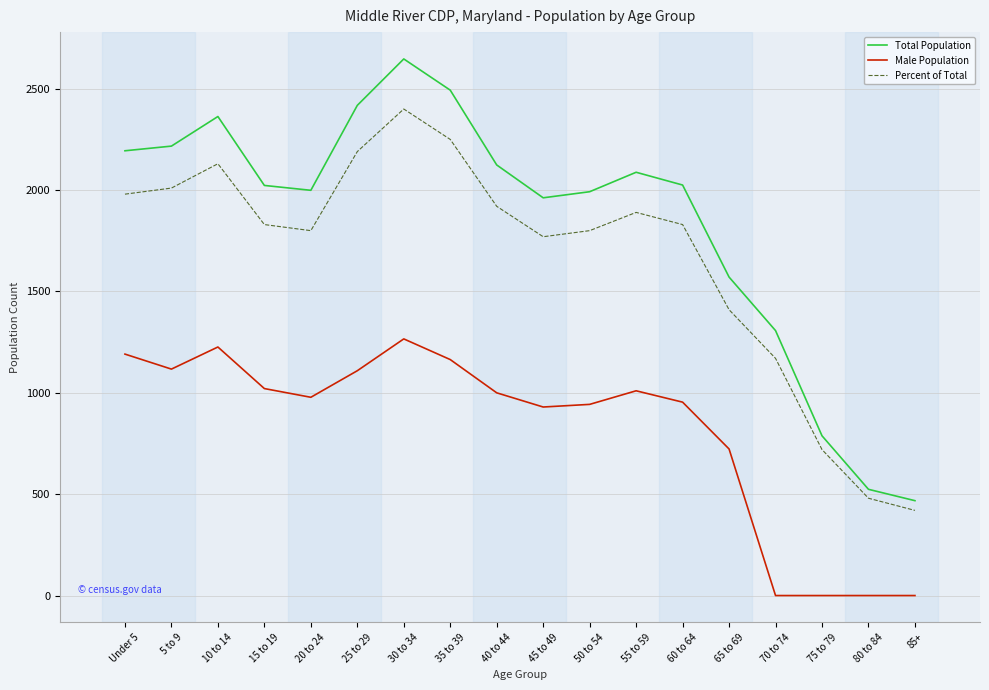

True or false: Percent of Total has a value of 1800.0 at 50 to 54.

True